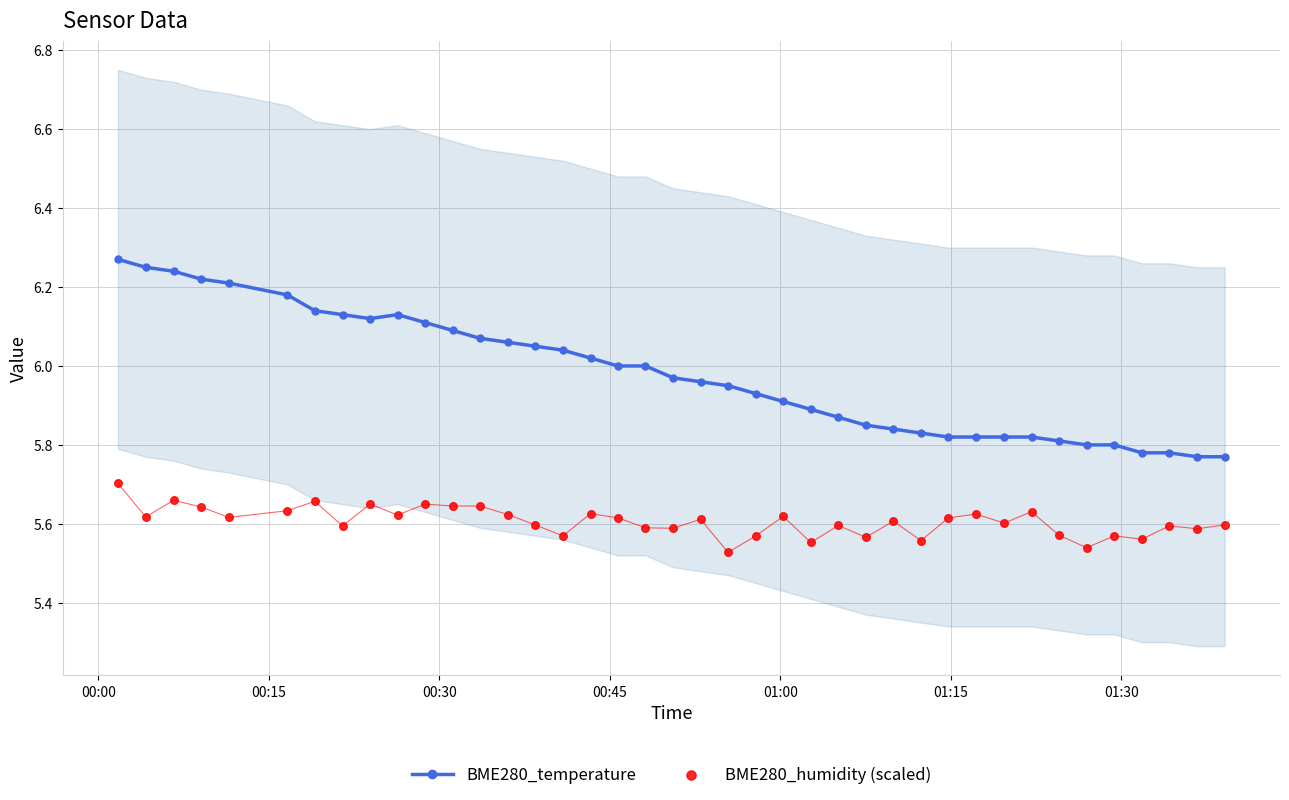

What are all the series names shown in the legend?

BME280_temperature, BME280_humidity (scaled)